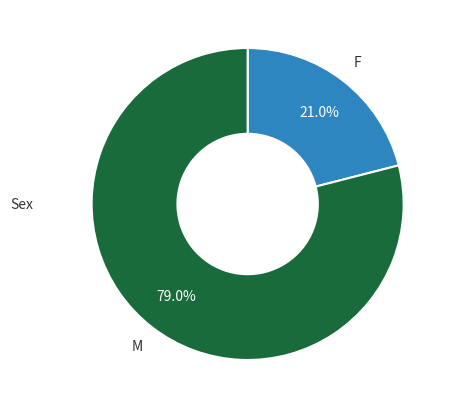

What is the ratio of the value at F to the value at M?

0.3